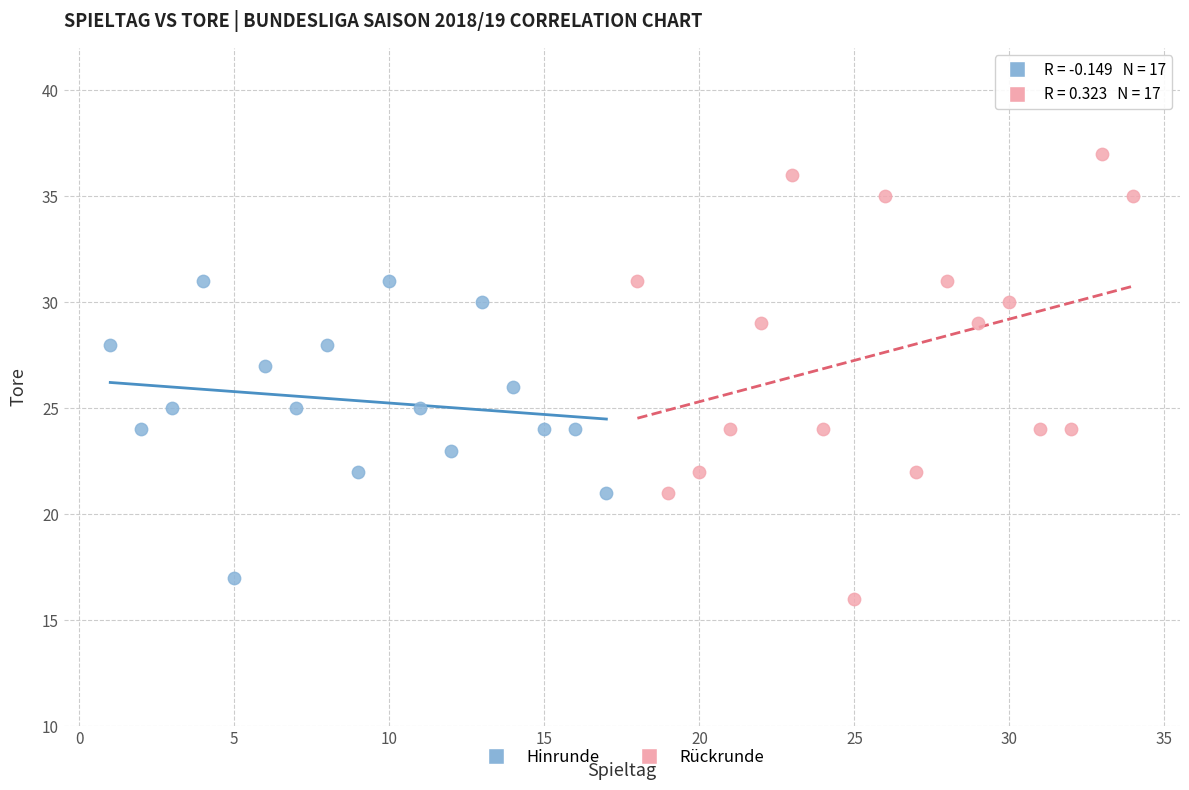

Which series contains the highest Y value?

Rückrunde